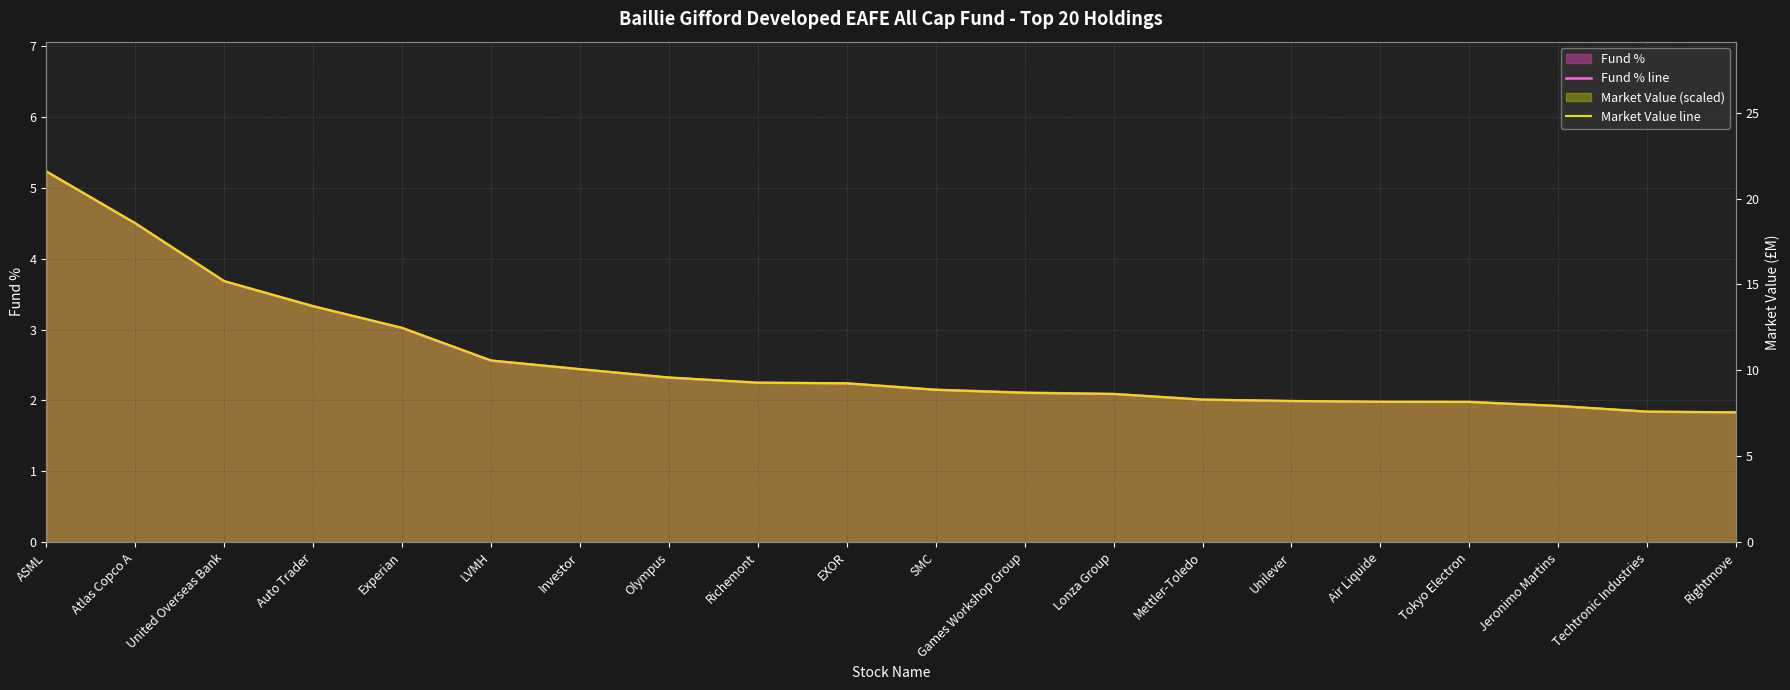

True or false: Fund % line has more than 1 interior local peaks.

False